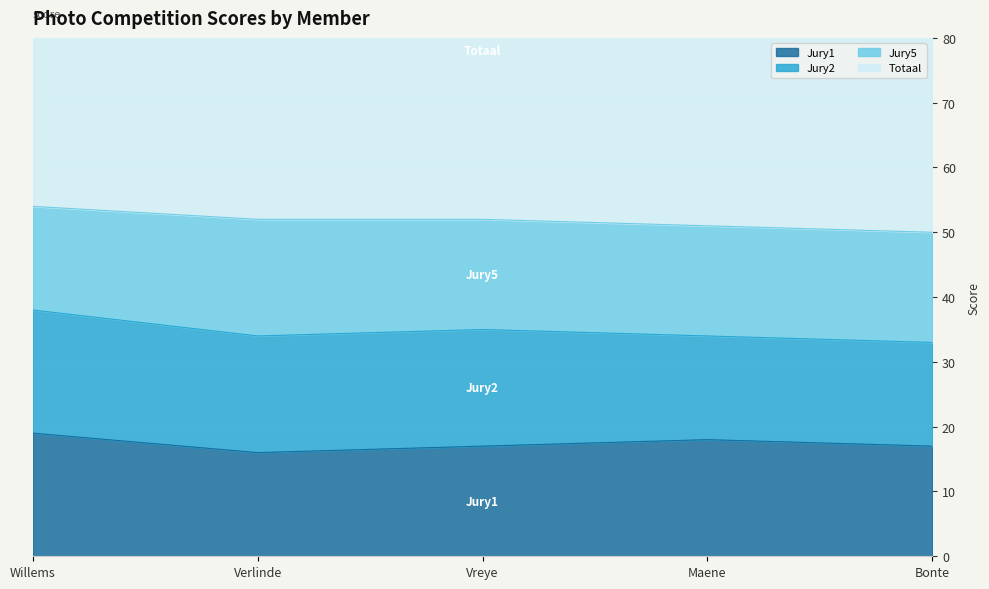

What is the average value of the Jury1 series?

17